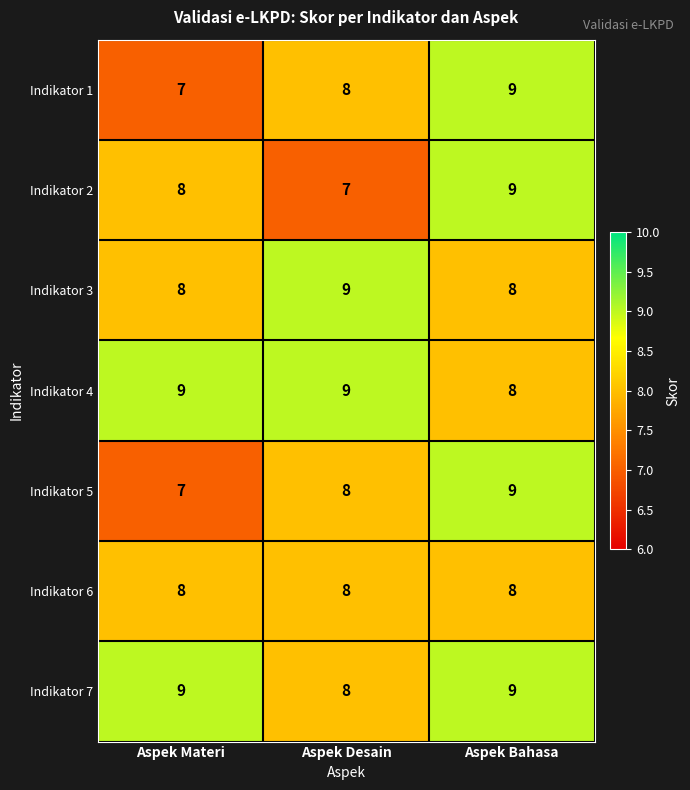

How many Indikator 3 values are between 8 and 9?

3